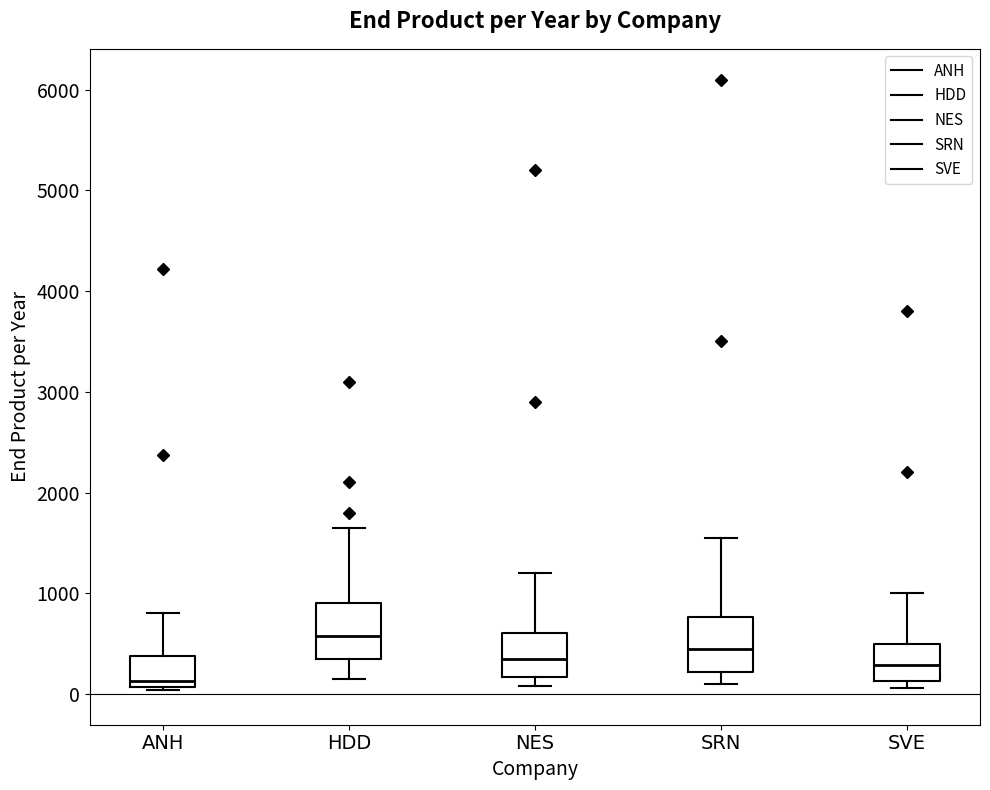

Where is the lower edge of the box for SVE on the y-axis? The values are not printed on the chart, so give them approximately, as read against the axis.

100